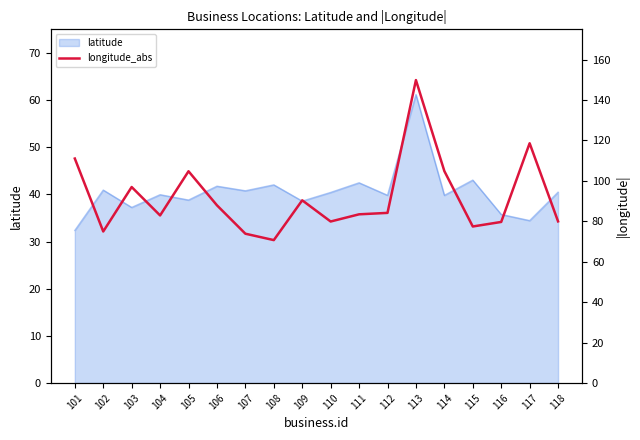

The latitude series shows 16.5 at 102. True or false?

False